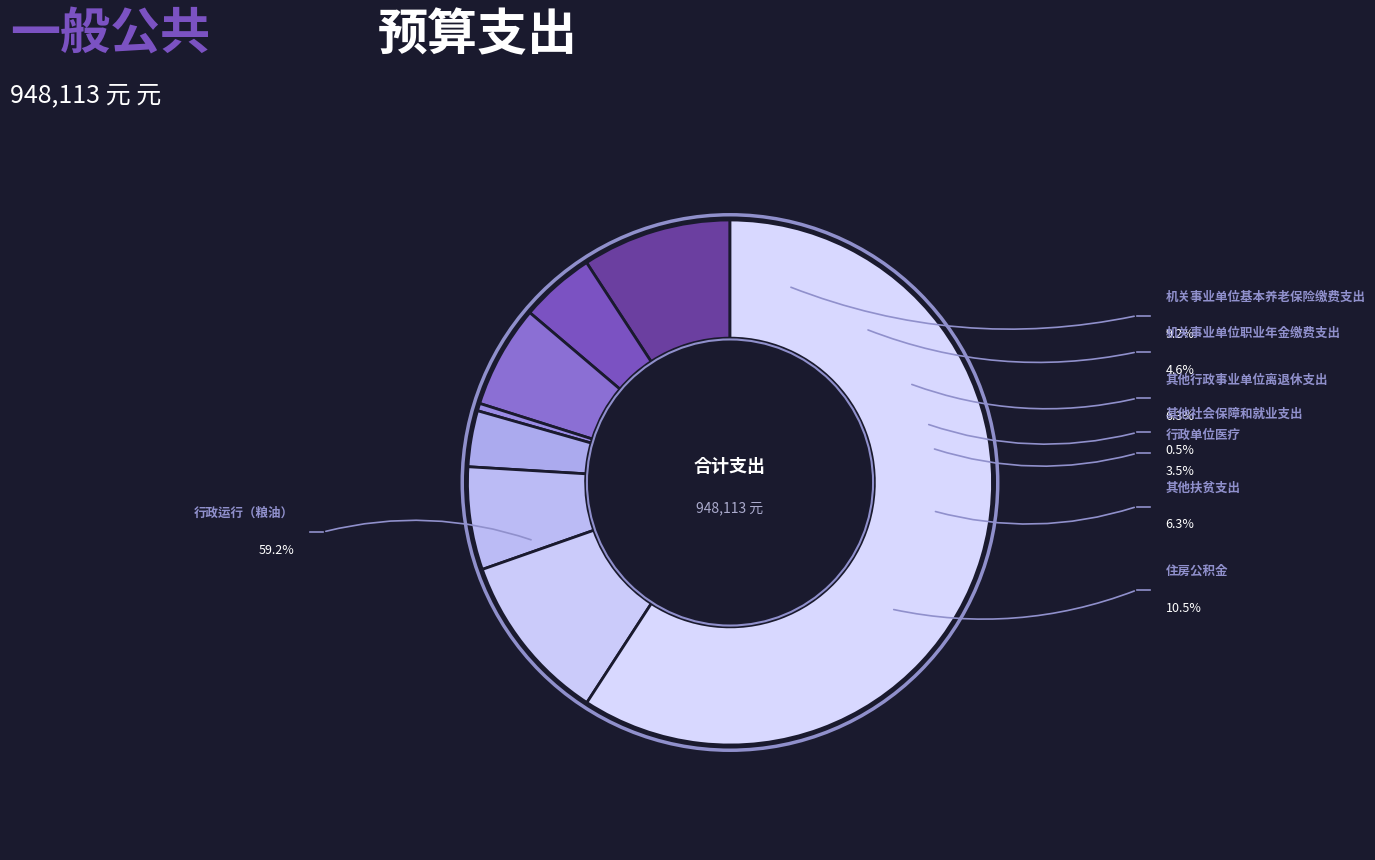

Count the number of slices in the pie.

8